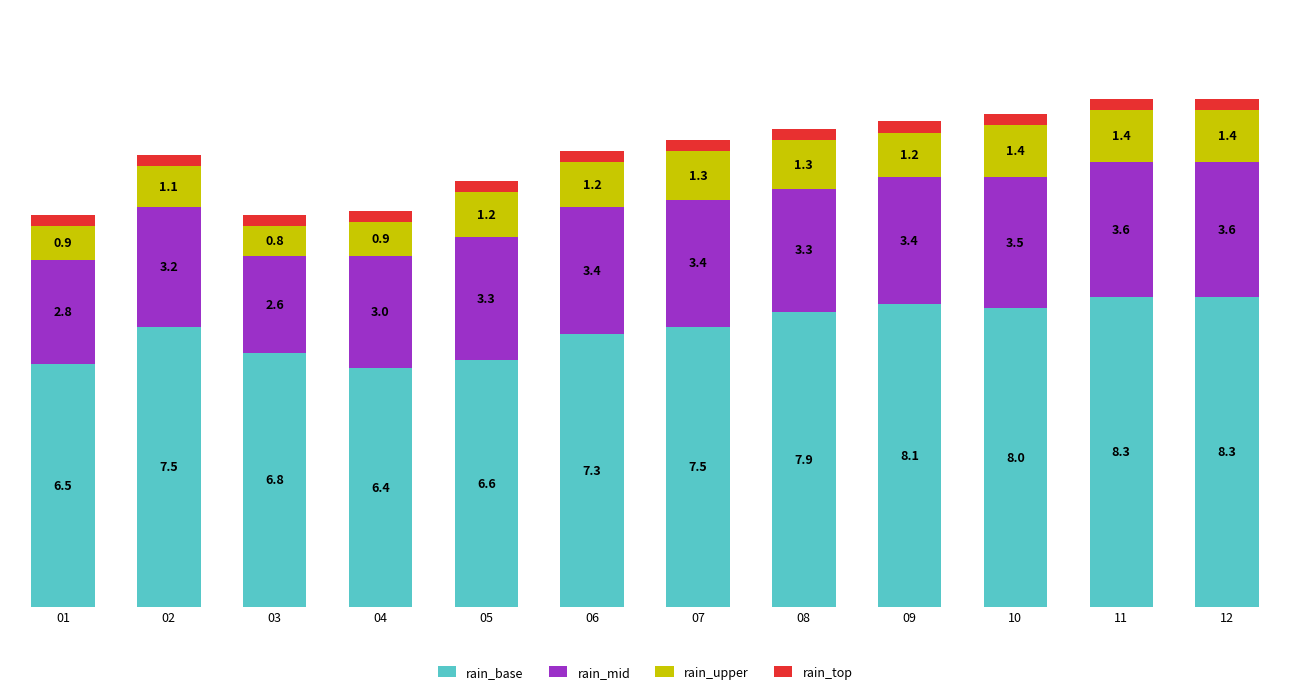

Which series has the widest spread of values?

rain_base